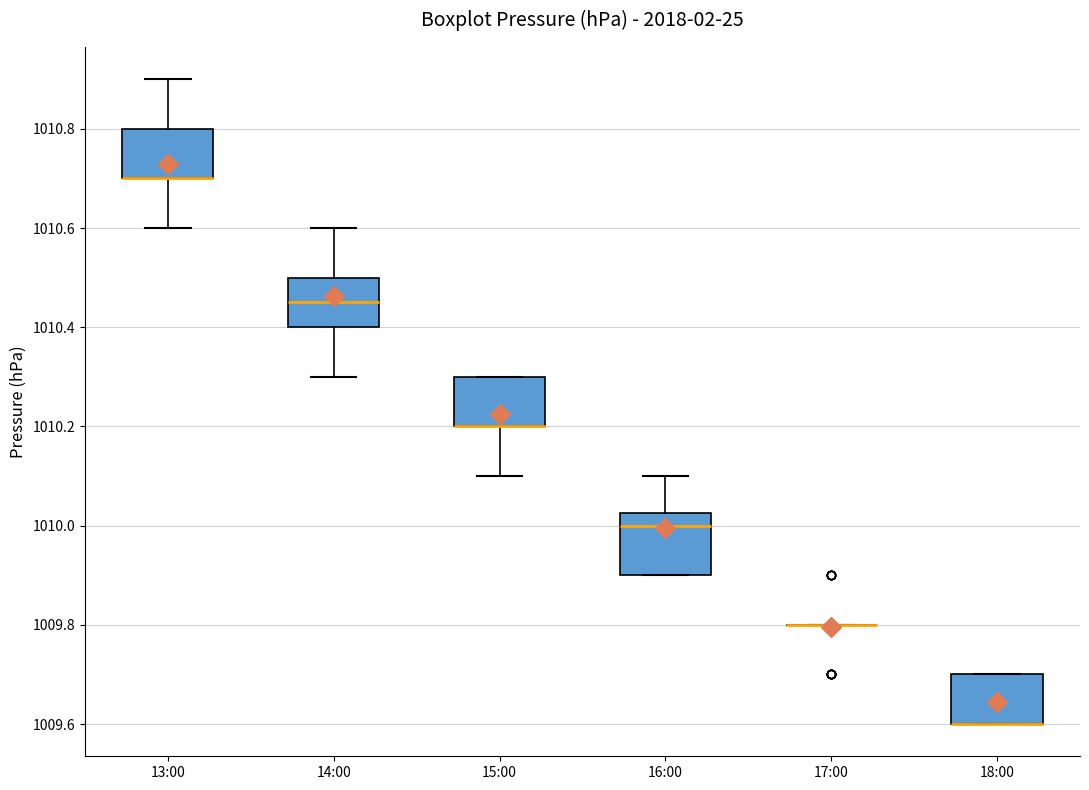

Which box is the tallest, from its lower edge to its upper edge?

16:00